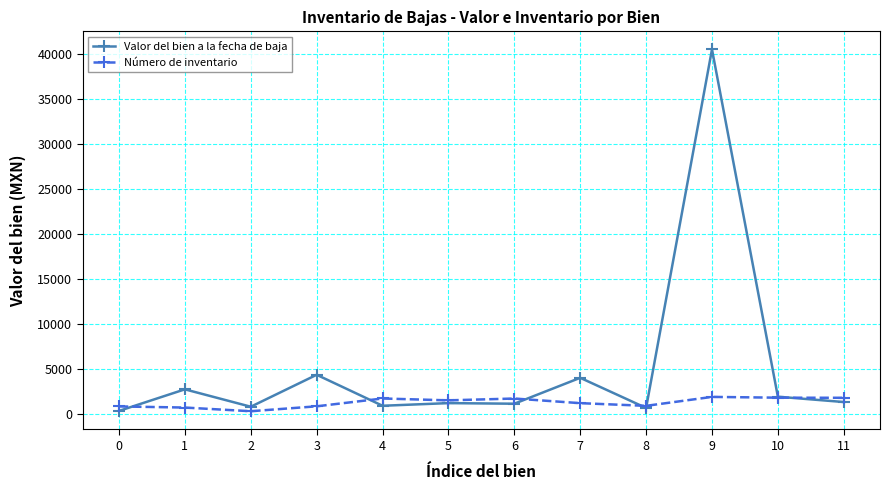

At which category does Valor del bien a la fecha de baja reach its first local valley?

2